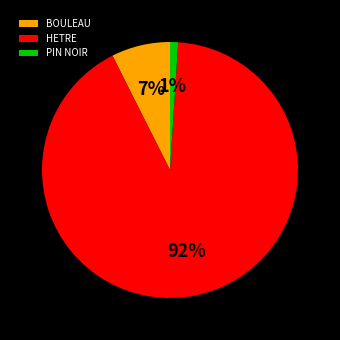

What is the largest slice in the pie chart?

HETRE